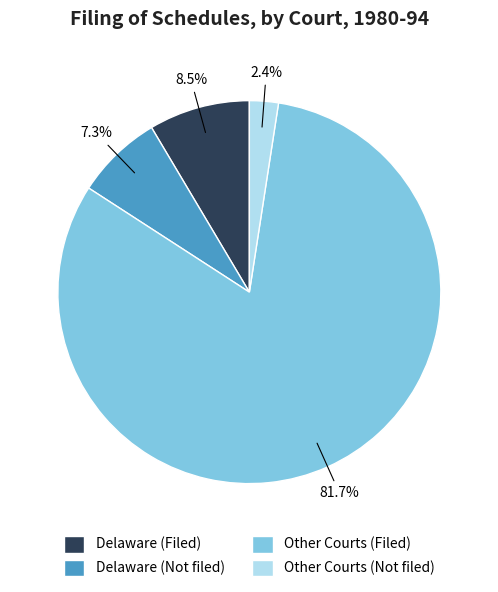

Which slice is the largest?

Other Courts (Filed)